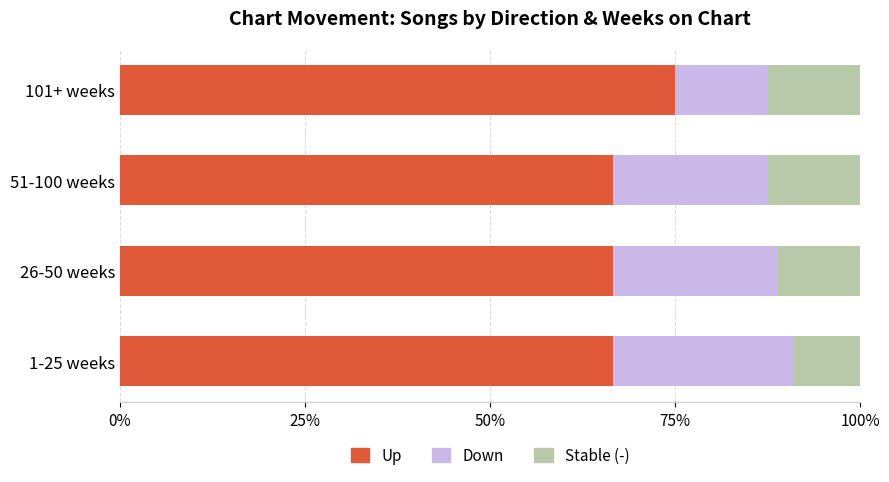

The Up series shows 75.0 at 101+ weeks. True or false?

True